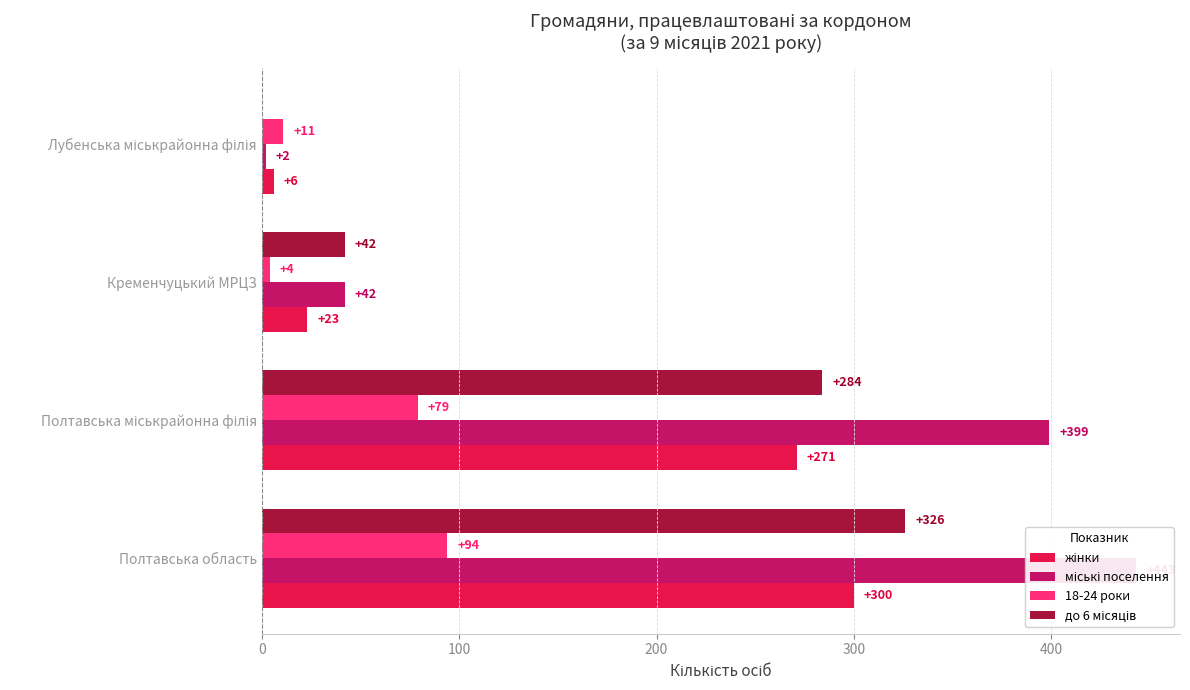

What is the average value of the жінки series?

150